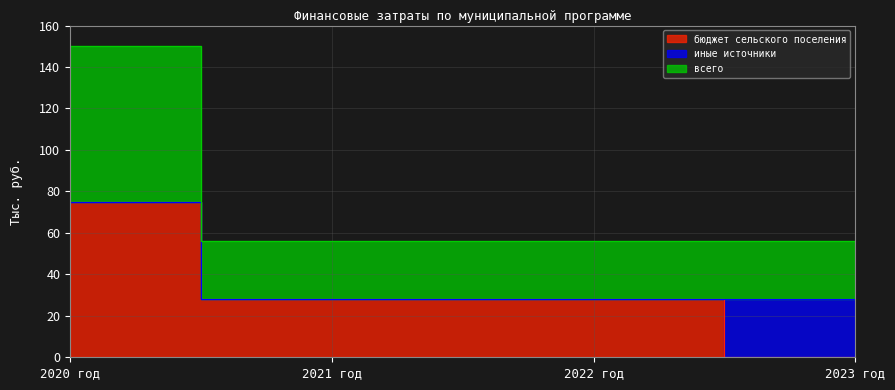

Between 2020 год and 2023 год, which series saw the biggest shift?

бюджет сельского поселения